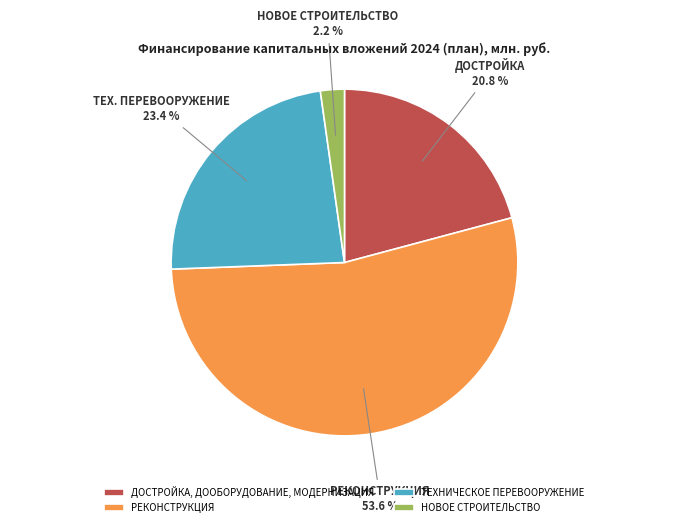

To the nearest percent, what is the combined percentage of НОВОЕ СТРОИТЕЛЬСТВО and ДОСТРОЙКА, ДООБОРУДОВАНИЕ, МОДЕРНИЗАЦИЯ?

23%